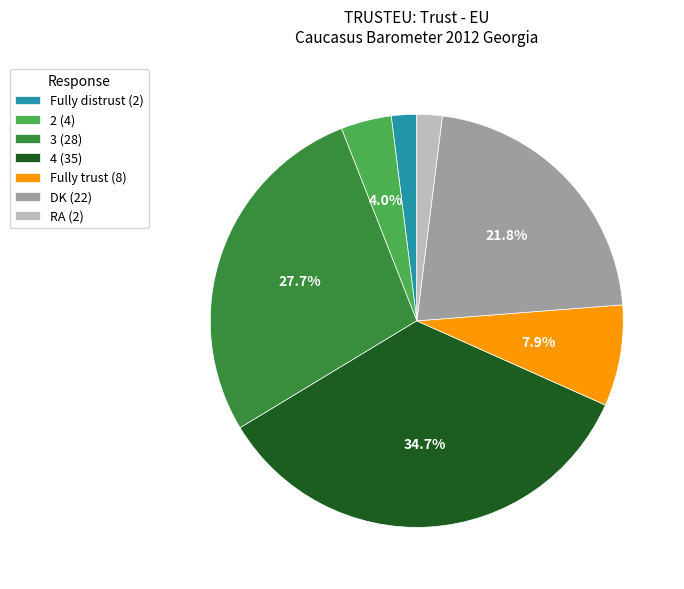

Does 3 account for over 50% of the chart?

No